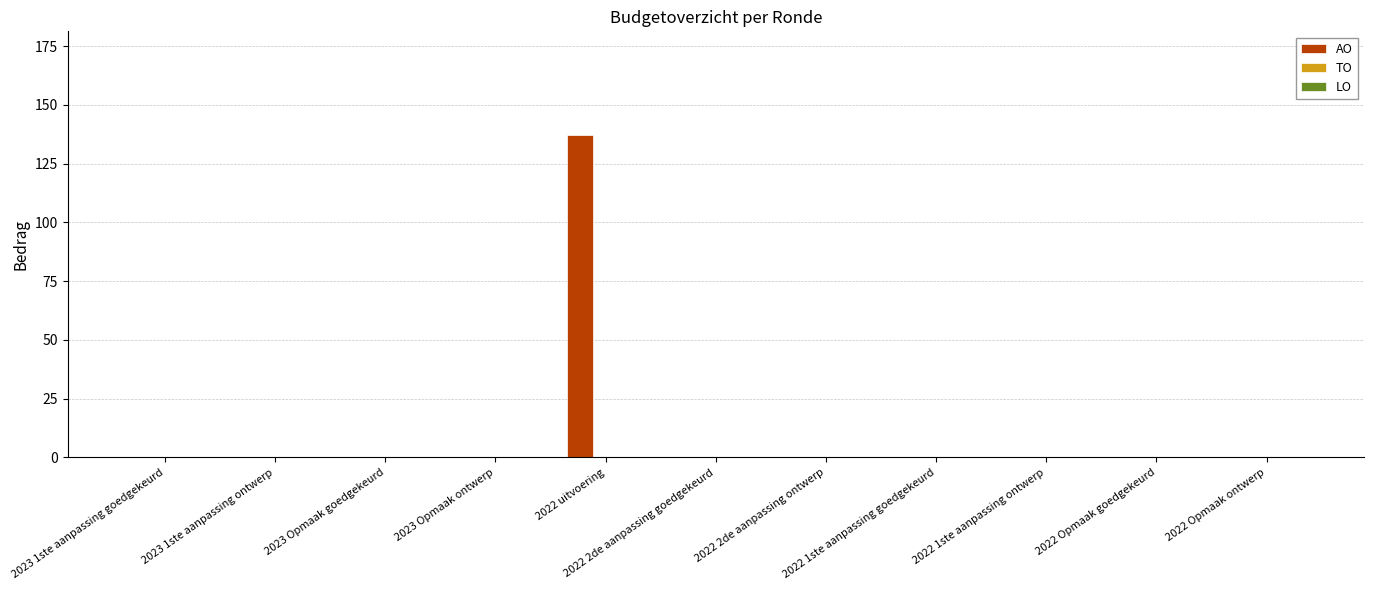

Are the bars horizontal?

No